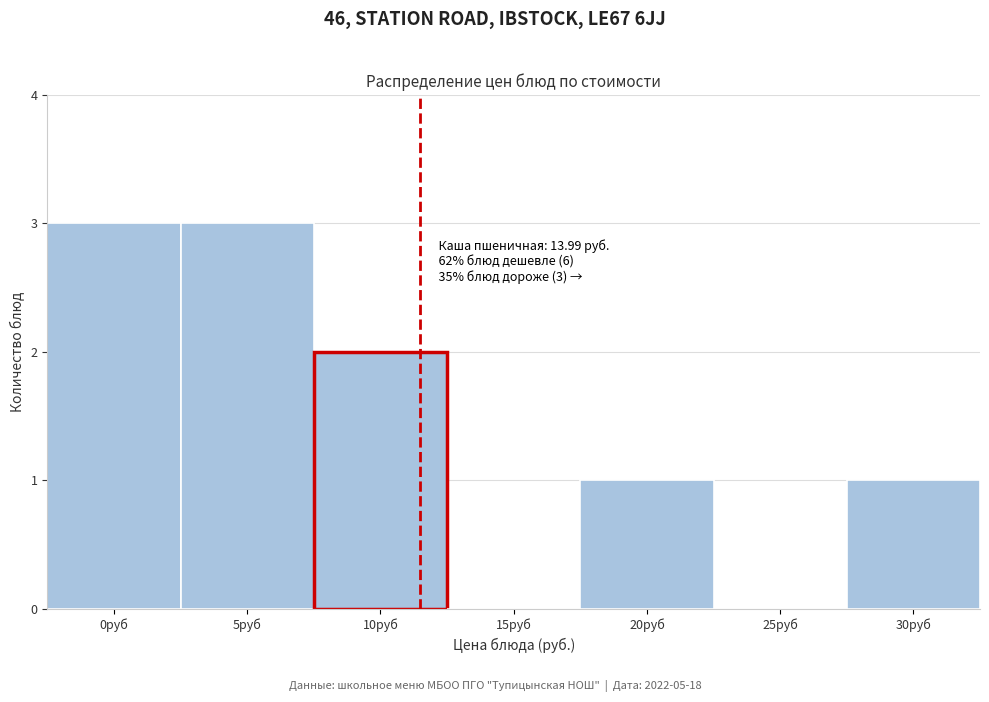

Reading left to right, extract all data points from this chart.

0руб=3	5руб=3	10руб=2	15руб=0	20руб=1	25руб=0	30руб=1